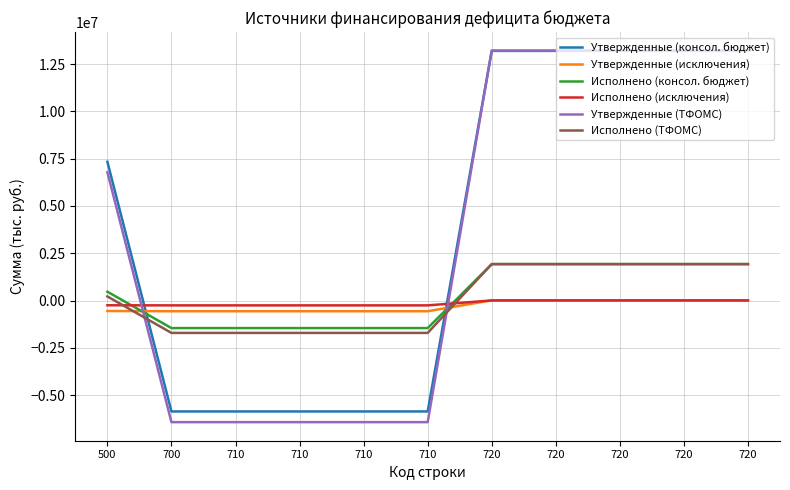

Rank the series at 710 from lowest to highest value.

Утвержденные (ТФОМС), Утвержденные (консол. бюджет), Исполнено (ТФОМС), Исполнено (консол. бюджет), Утвержденные (исключения), Исполнено (исключения)